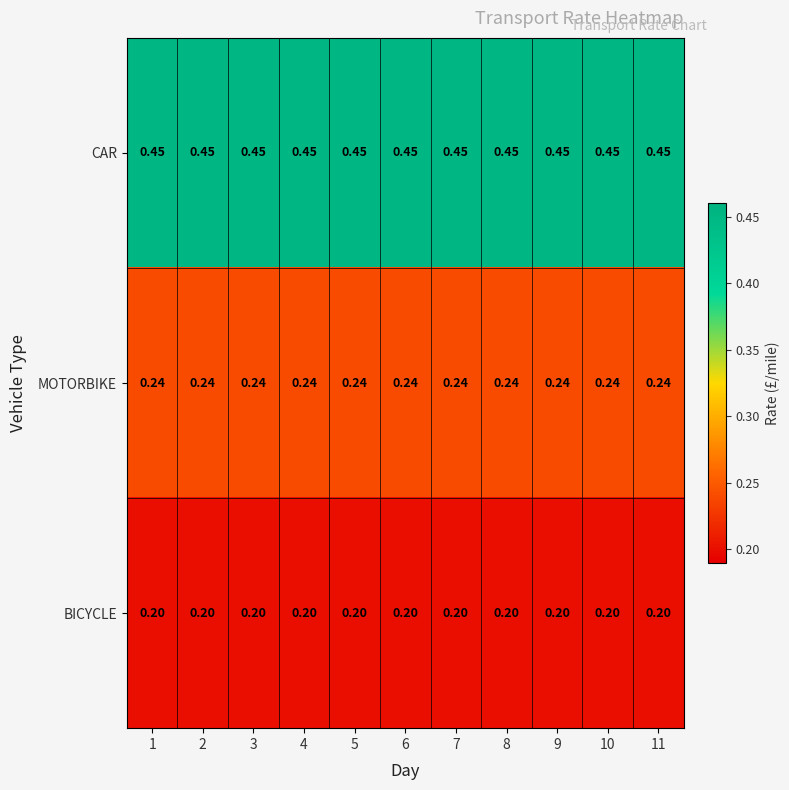

At 3, list the series in order from smallest to largest.

BICYCLE, MOTORBIKE, CAR